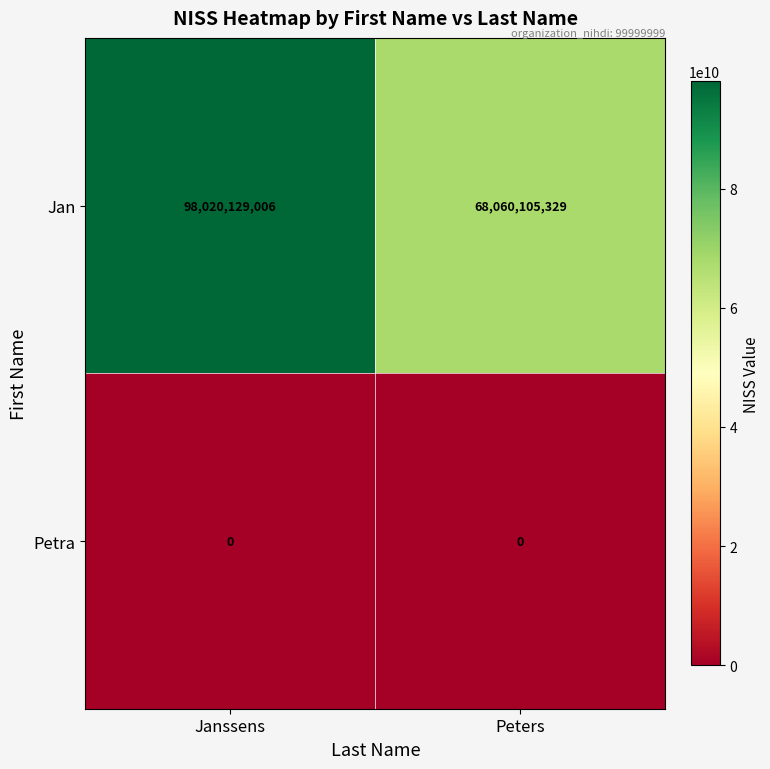

Which label corresponds to the largest value in the chart?

Janssens